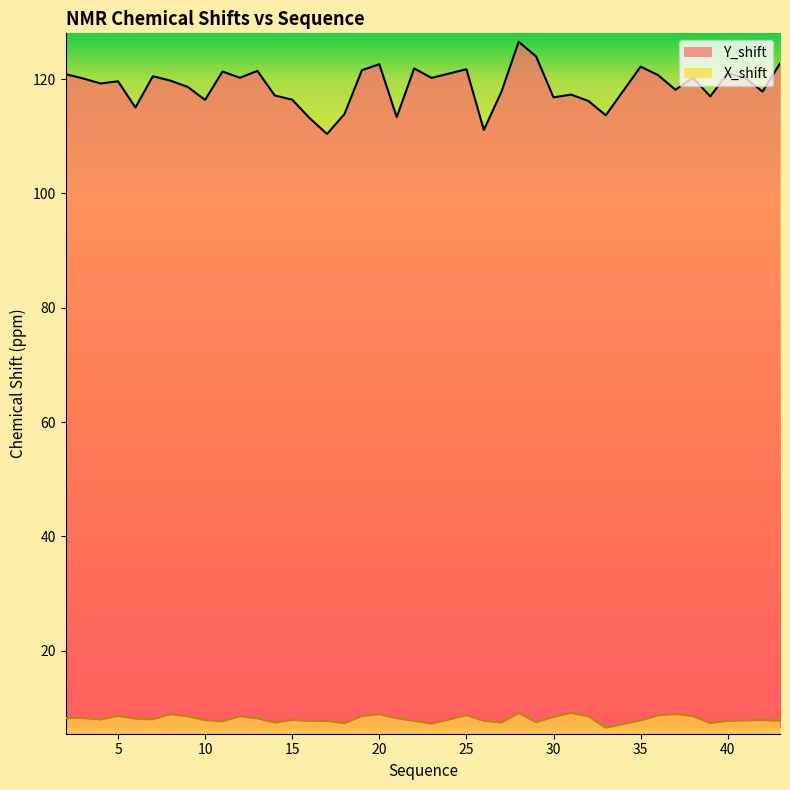

What is the spread (max minus min) of values at 4?

111.2